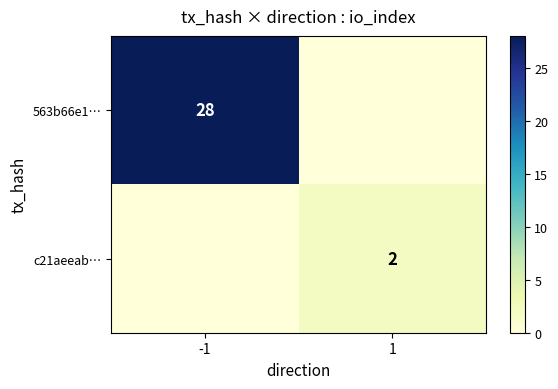

True or false: 563b66e1… has a value of 28 at -1.

True